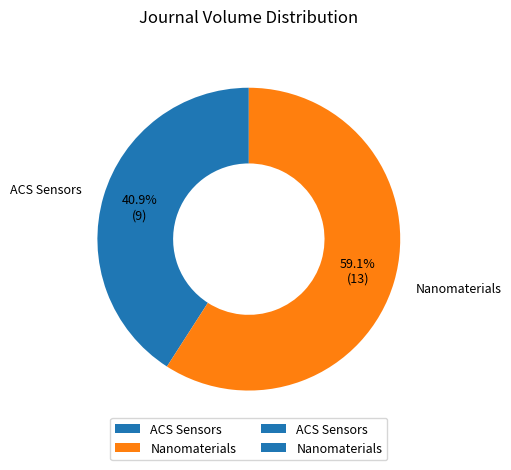

Is it true that ACS Sensors is 31% of the pie?

False